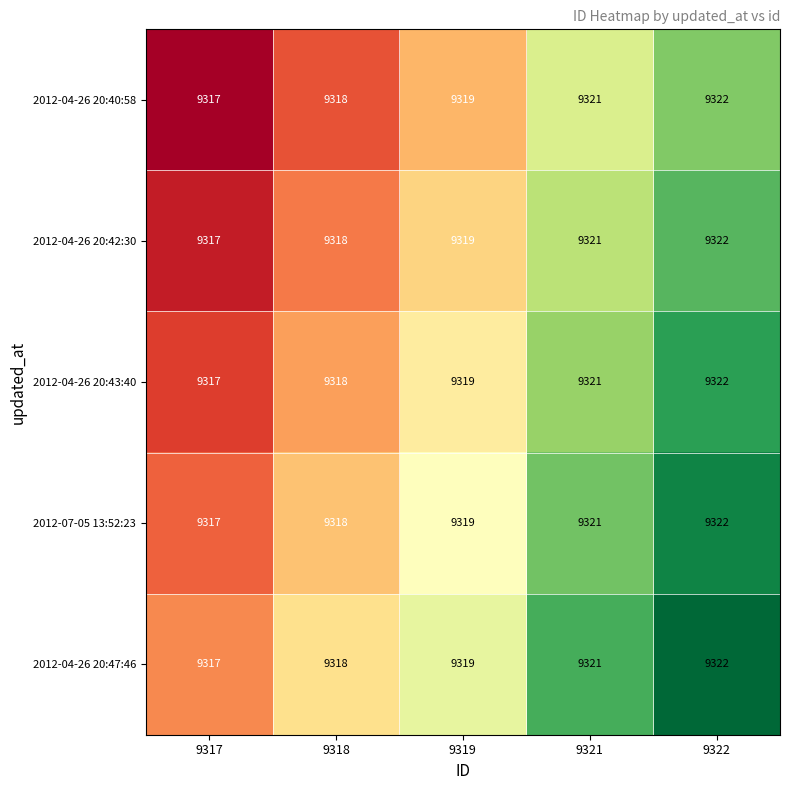

Reading left to right, transcribe all the data shown in this chart.

2012-04-26 20:40:58: 9317=9317	9318=9318	9319=9319	9321=9321	9322=9322
2012-04-26 20:42:30: 9317=9317	9318=9318	9319=9319	9321=9321	9322=9322
2012-04-26 20:43:40: 9317=9317	9318=9318	9319=9319	9321=9321	9322=9322
2012-07-05 13:52:23: 9317=9317	9318=9318	9319=9319	9321=9321	9322=9322
2012-04-26 20:47:46: 9317=9317	9318=9318	9319=9319	9321=9321	9322=9322